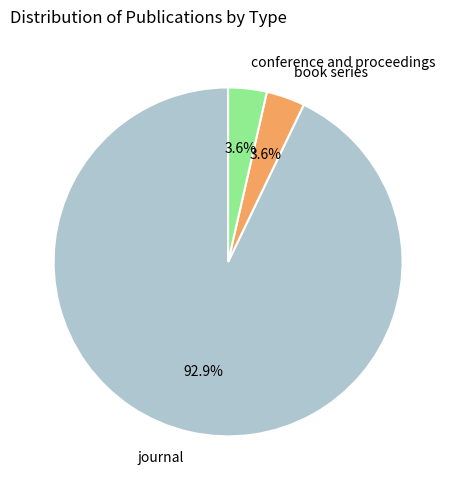

Between book series and journal, which is larger?

journal